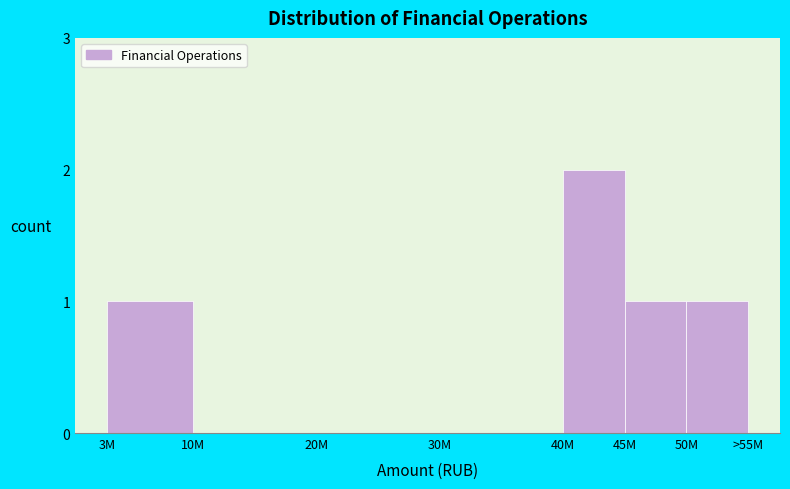

Reading right to left, what are all the values shown in this chart?

50M=1	45M=1	40M=2	30M=0	20M=0	10M=0	3M=1